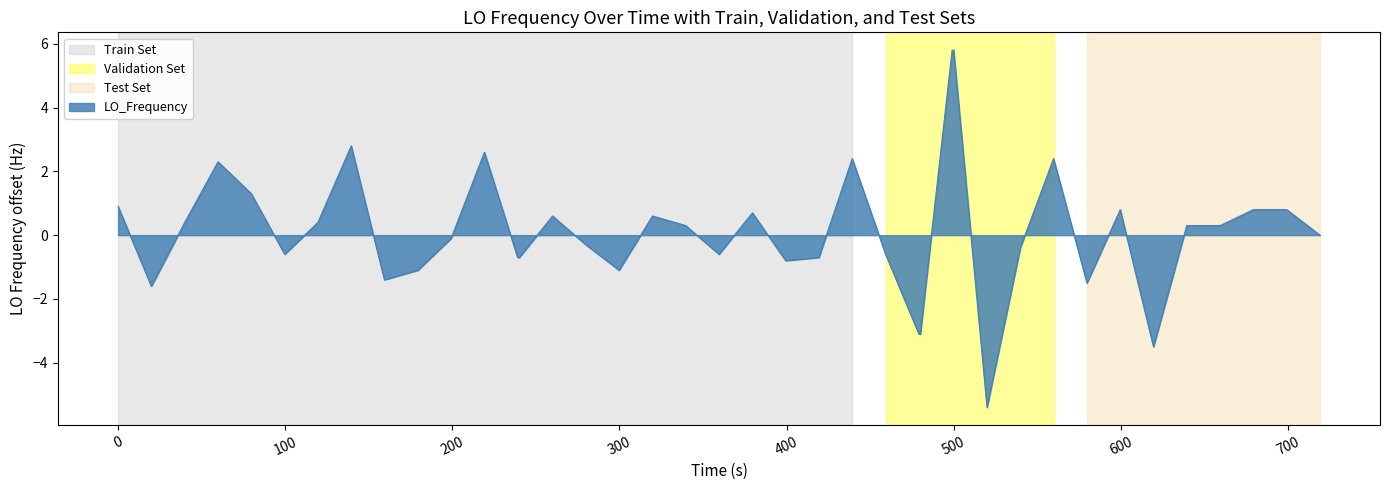

What is the difference between the maximum and minimum values?

11.2